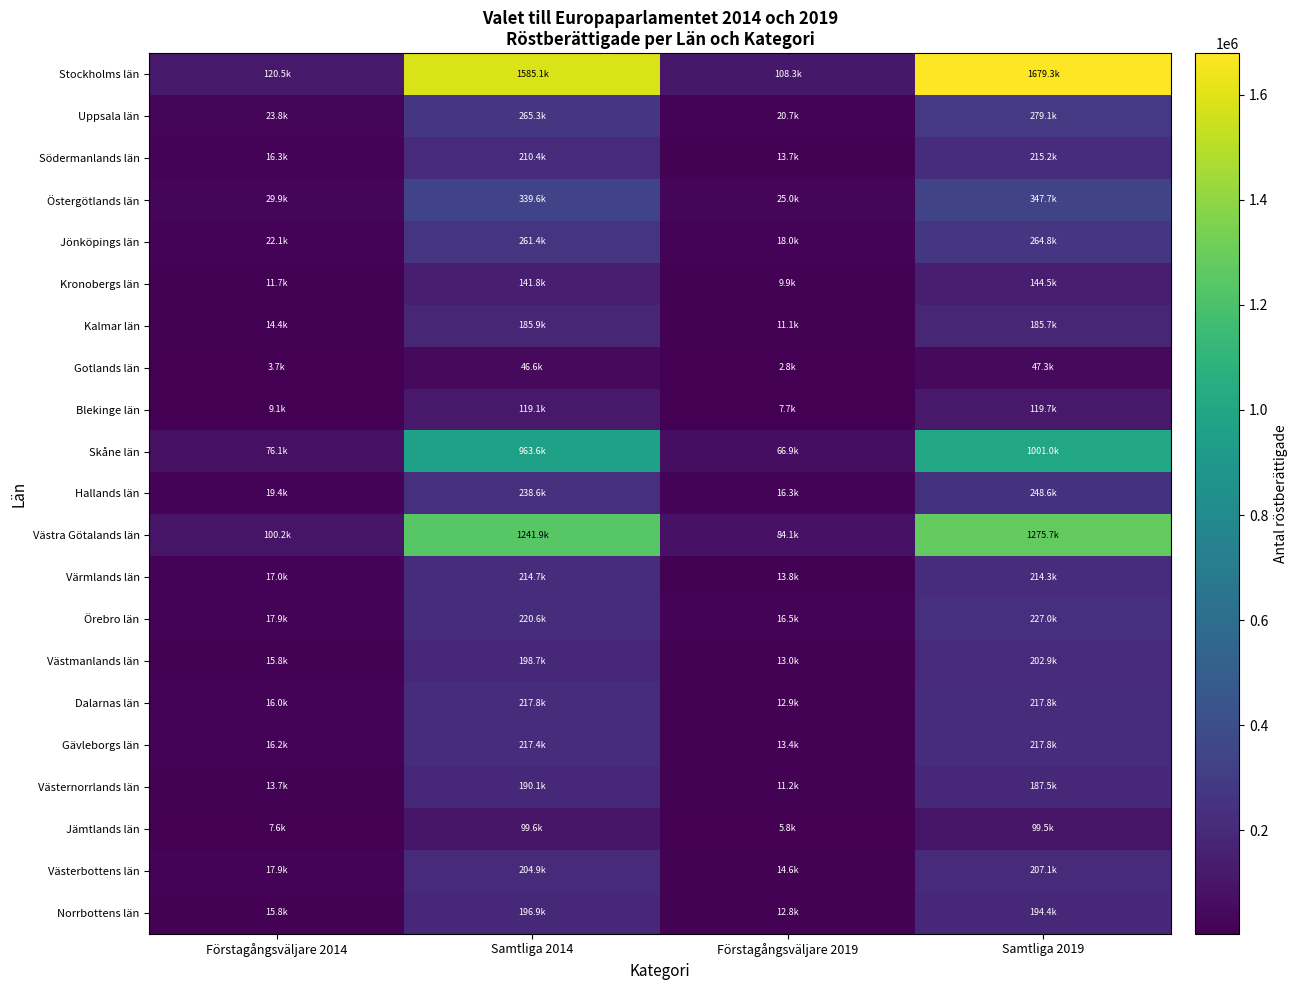

Which series changed the most between Samtliga 2014 and Samtliga 2019?

Stockholms län